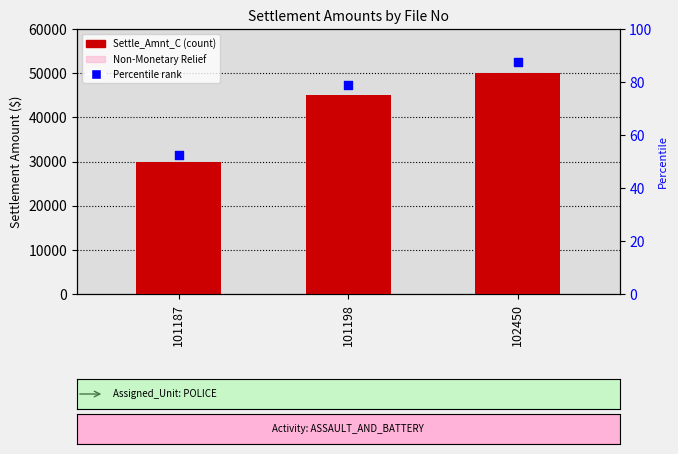

Is the value of Non-Monetary Relief at 102450 greater than the value of Settle_Amnt_C at 102450?

No